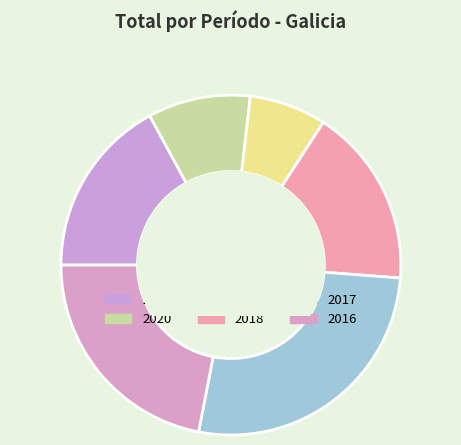

Does 2019 represent more than half of the total?

No